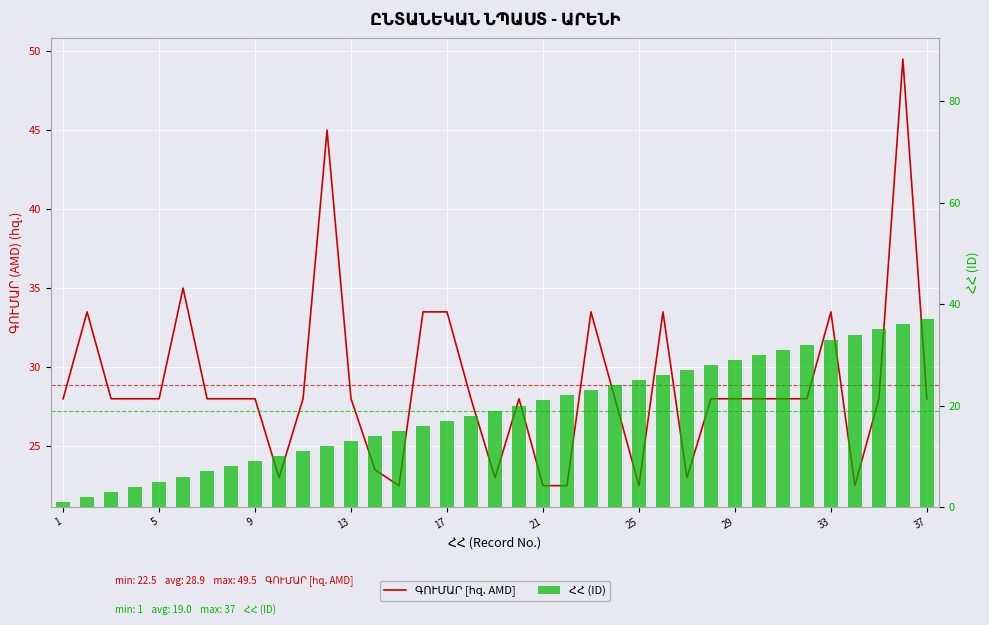

Reading left to right, list all the values displayed in this chart.

ԳՈՒՄԱՐ [հզ. AMD]: 28.0	33.5	28.0	28.0	28.0	35.0	28.0	28.0	28.0	23.0	28.0	45.0	28.0	23.5	22.5	33.5	33.5	28.0	23.0	28.0	22.5	22.5	33.5	28.0	22.5	33.5	23.0	28.0	28.0	28.0	28.0	28.0	33.5	22.5	28.0	49.5	28.0
ՀՀ (ID): 1.0	2.0	3.0	4.0	5.0	6.0	7.0	8.0	9.0	10.0	11.0	12.0	13.0	14.0	15.0	16.0	17.0	18.0	19.0	20.0	21.0	22.0	23.0	24.0	25.0	26.0	27.0	28.0	29.0	30.0	31.0	32.0	33.0	34.0	35.0	36.0	37.0